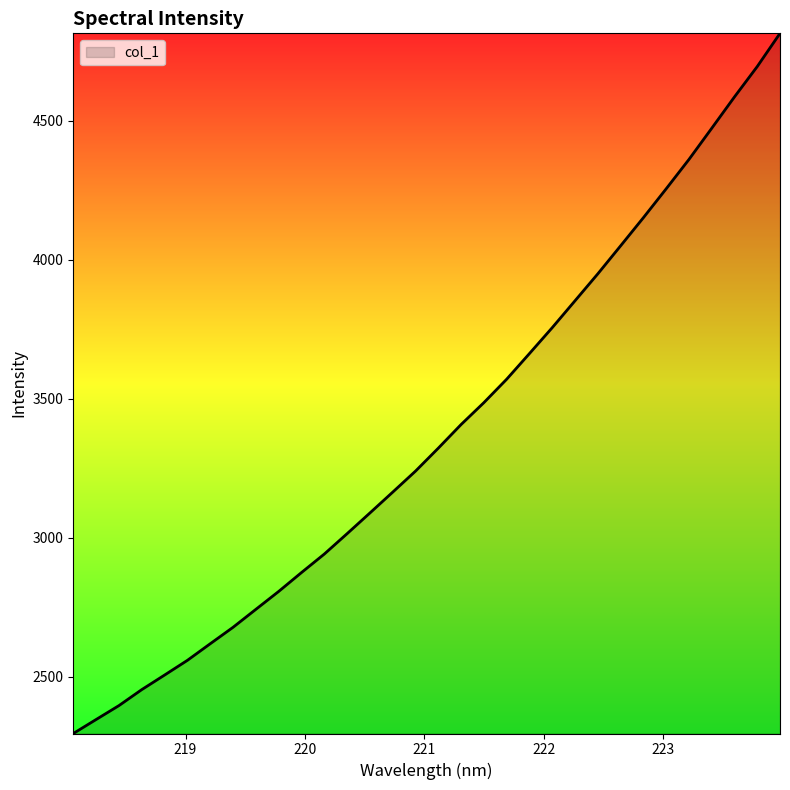

What is the smallest value displayed?

2296.7